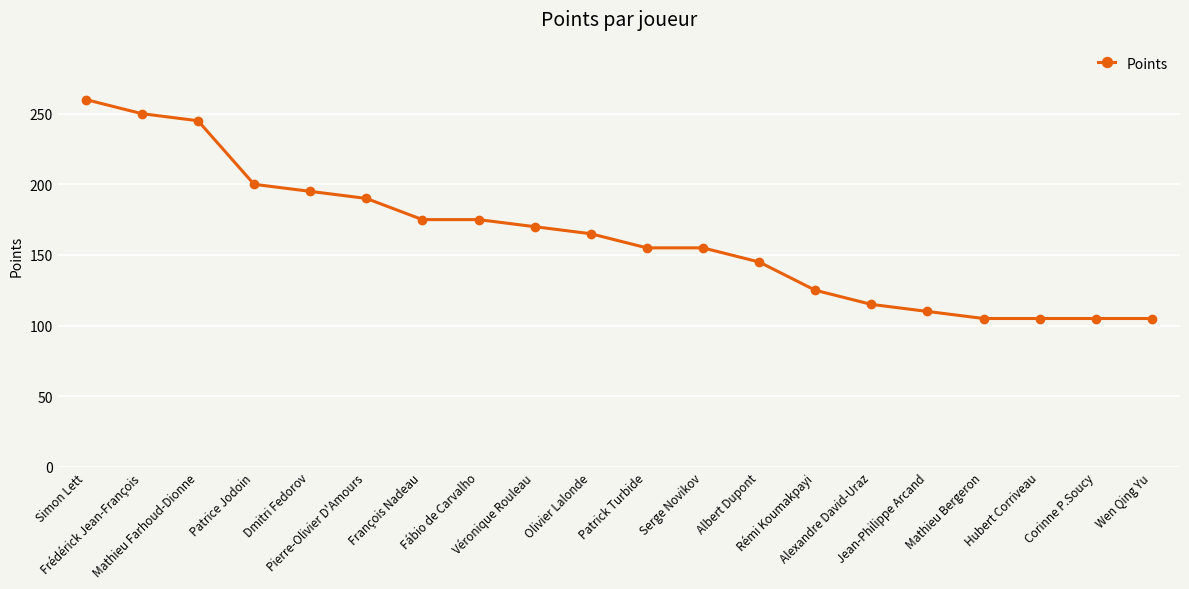

Is this an area chart (filled region under the line)?

No